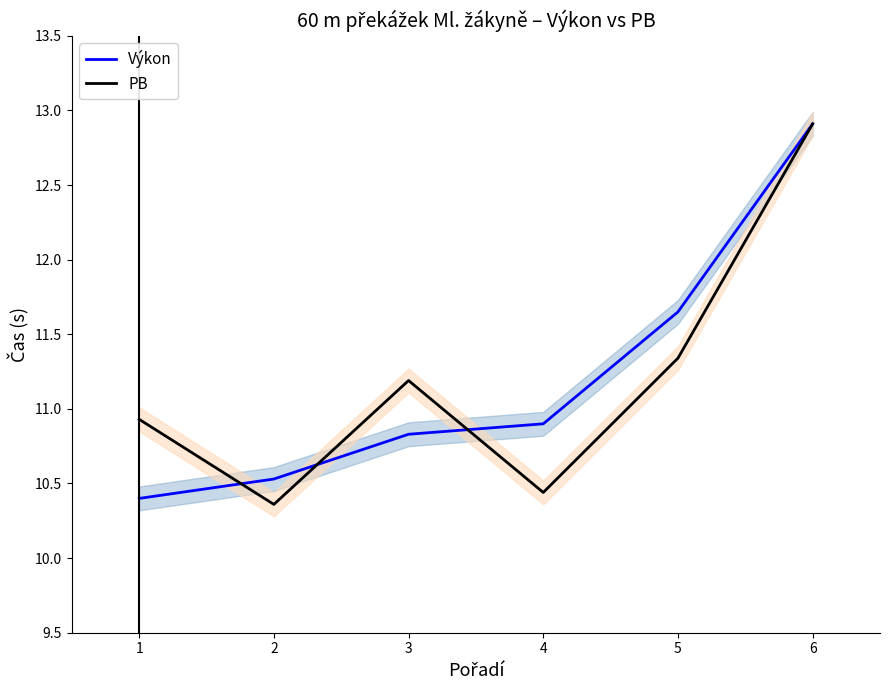

Is the value of PB at 4 greater than the value of Výkon at 3?

No